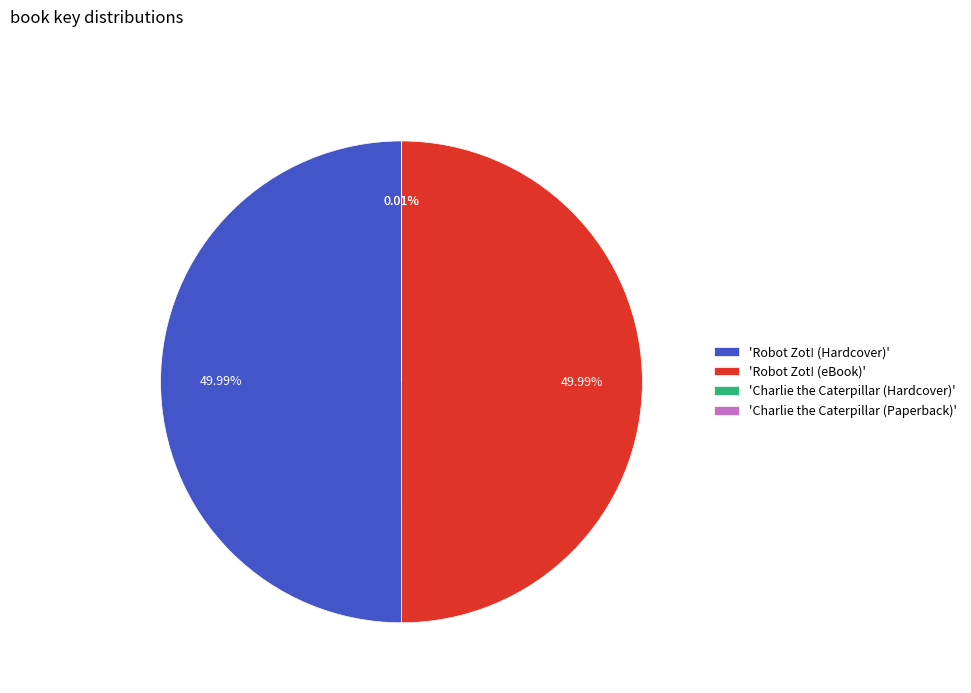

What is the ratio of the value at 'Robot Zot! (Hardcover)' to the value at 'Robot Zot! (eBook)'?

1.0